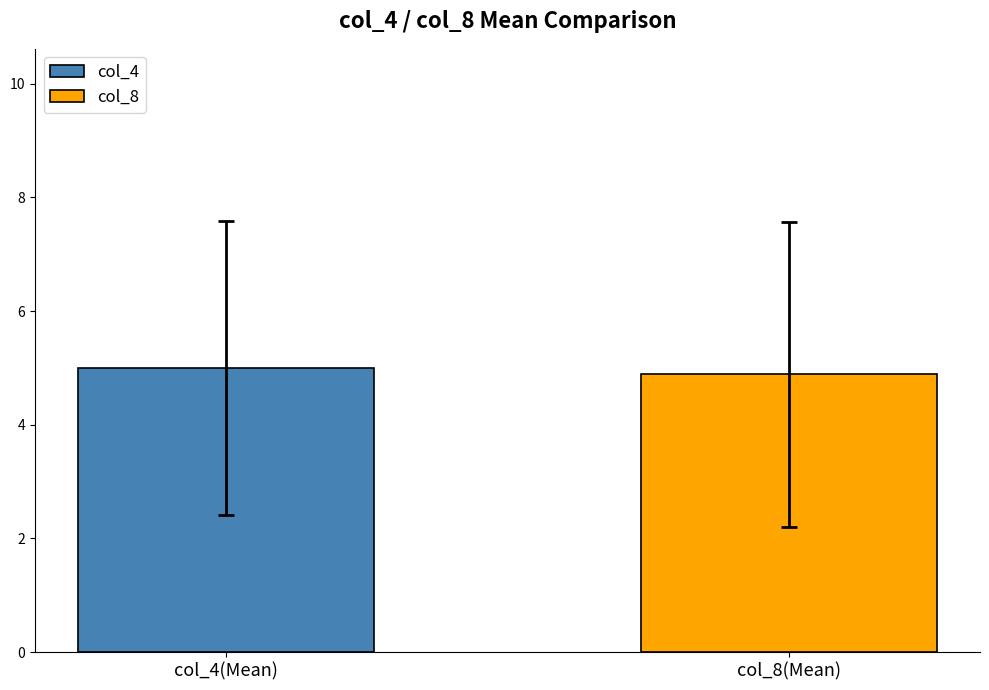

What are all the series names shown in the legend?

col_4, col_8